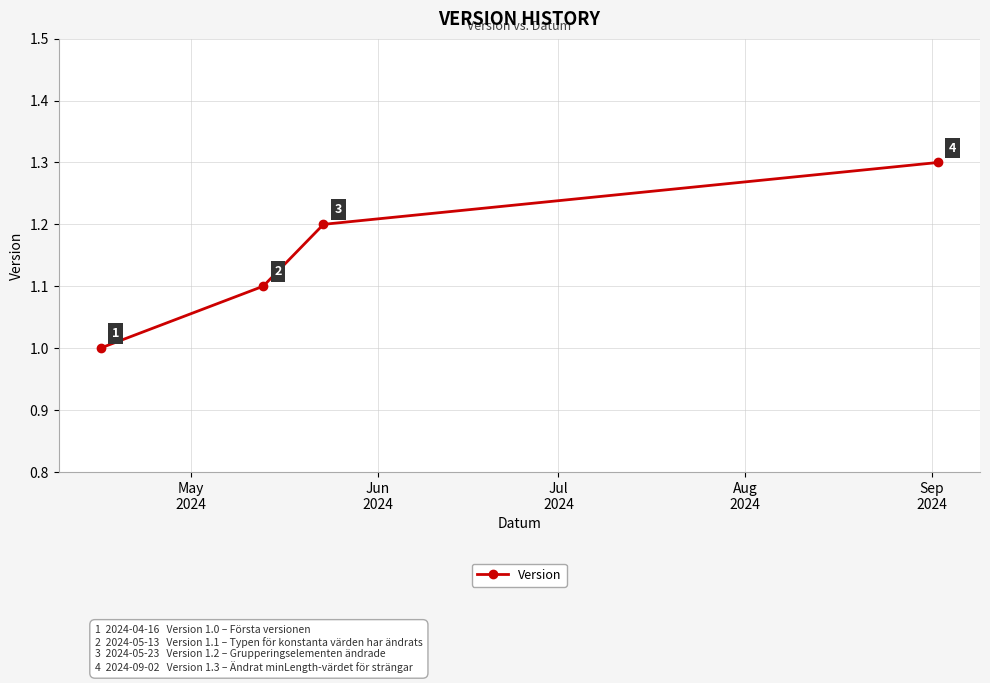

Count the values in the range 1 to 2.

4